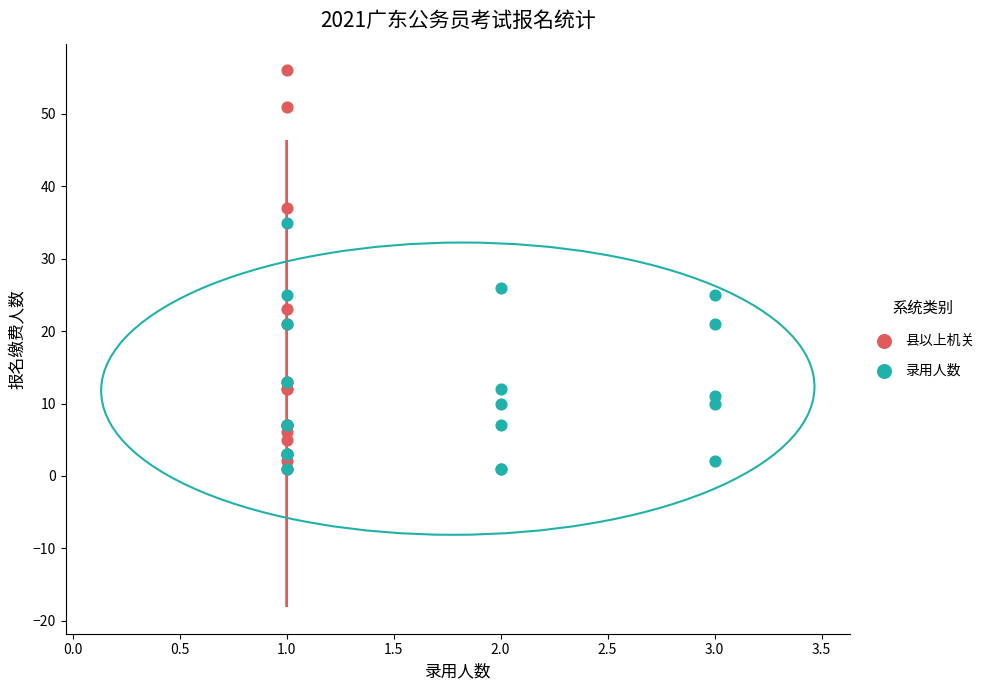

Which series has the largest Y range (max minus min)?

县以上机关